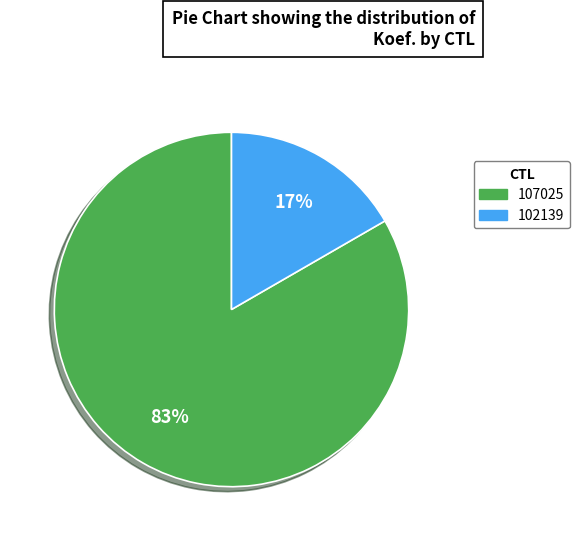

Is there a majority slice in this chart?

Yes